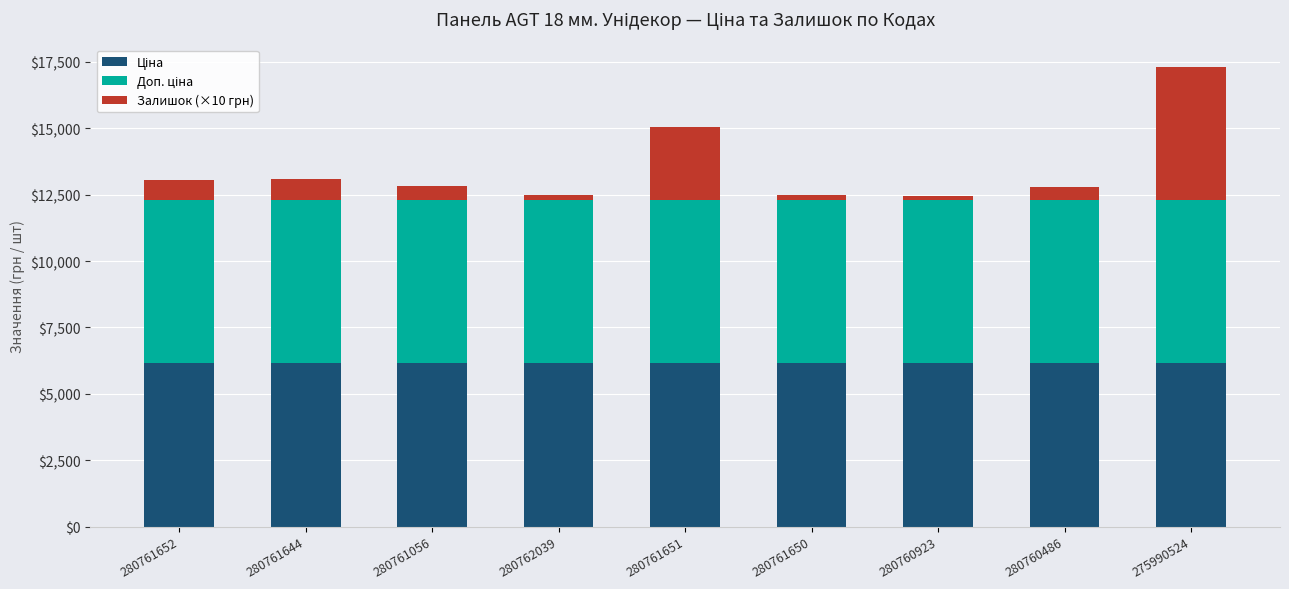

At which category is the sum across all series the highest?

275990524